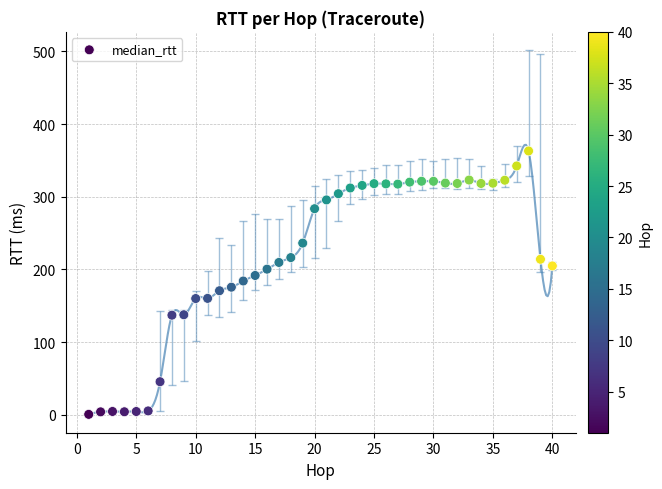

What is the range of Y values (max minus min)?

362.2